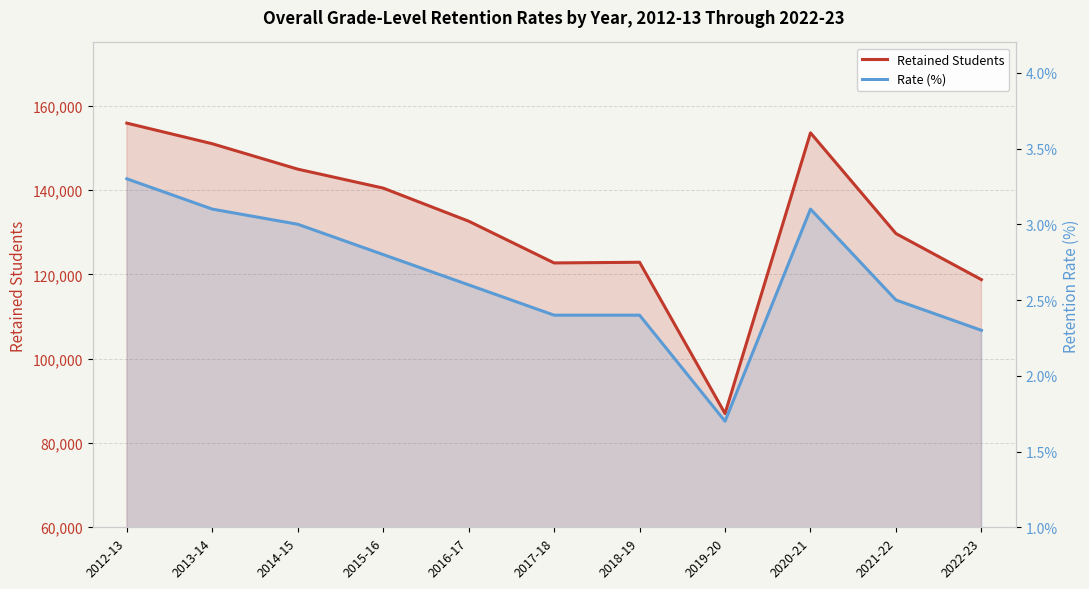

What is the minimum value shown in the chart?

1.7